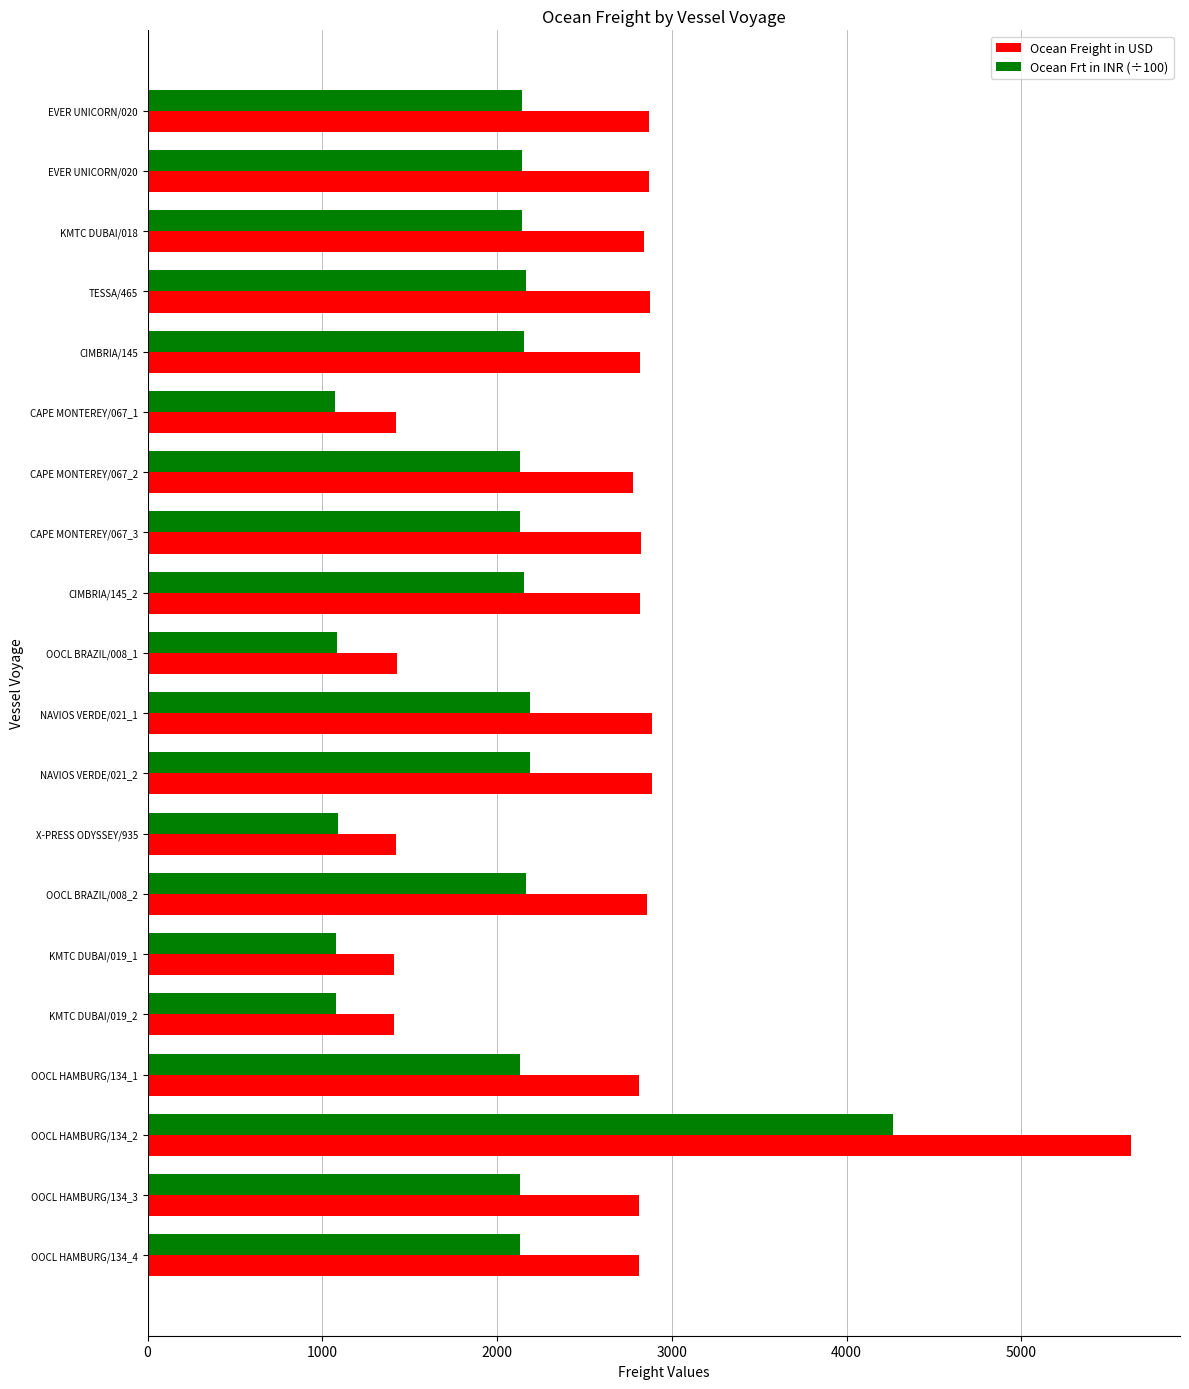

How many data points in Ocean Freight in USD are above 2815?

11